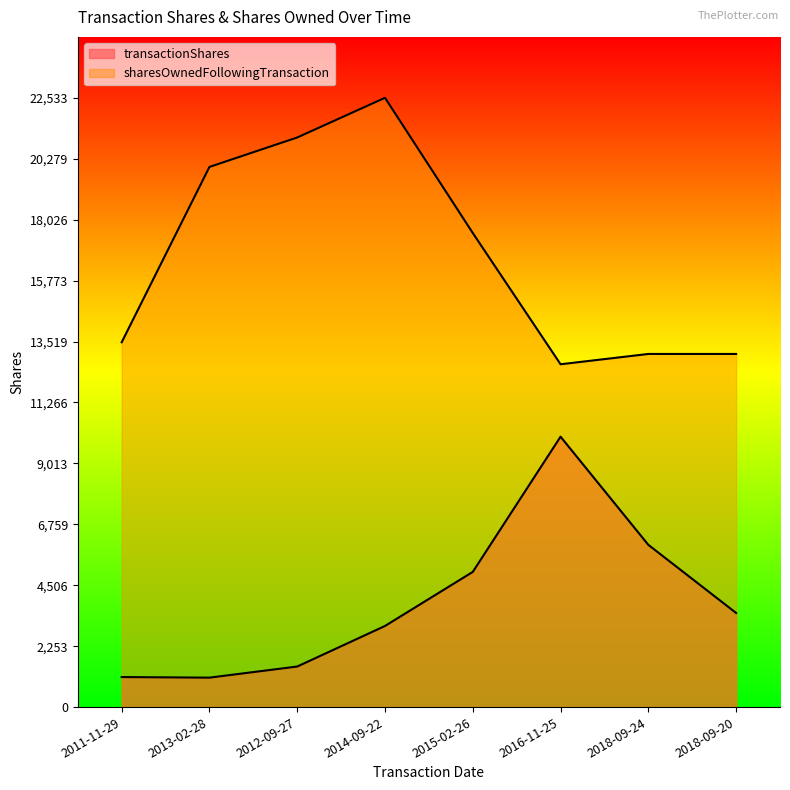

What is the value of the sharesOwnedFollowingTransaction point at the 3rd from the left?

21066